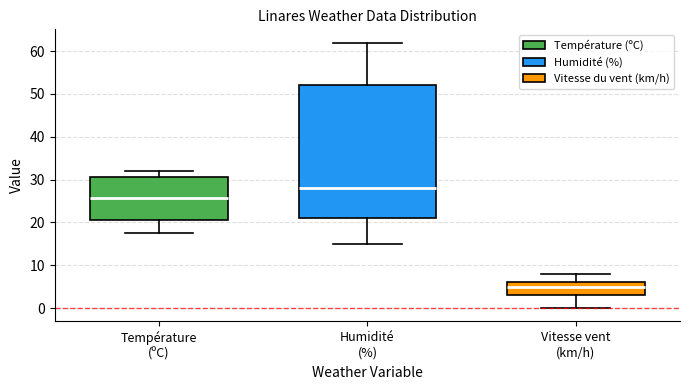

Where does the median line of the box for Humidité (%) sit on the y-axis? The values are not printed on the chart, so give them approximately, as read against the axis.

28